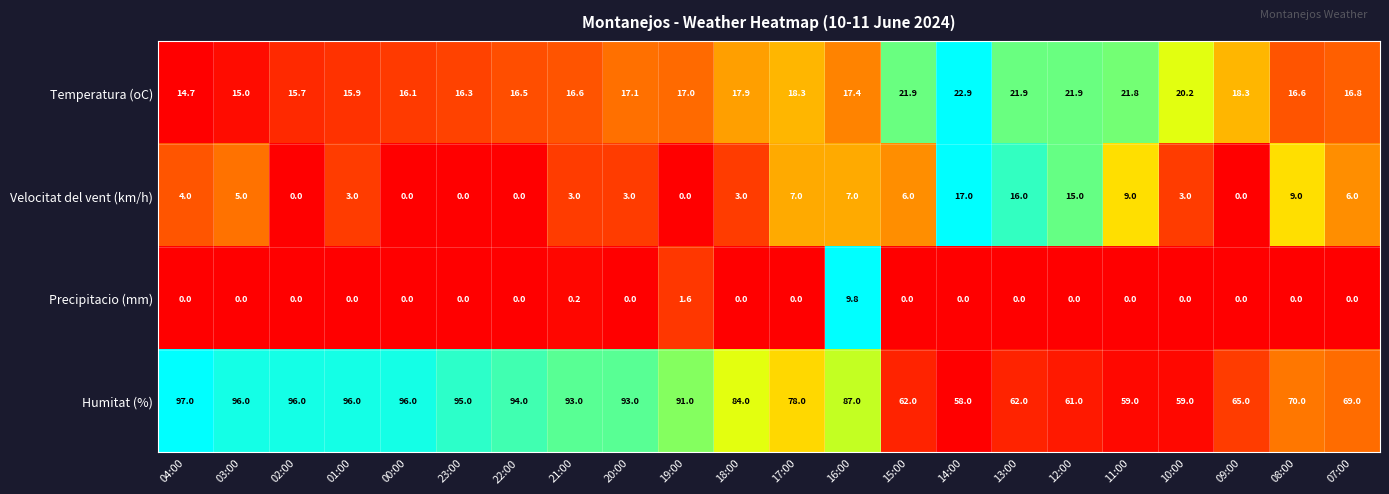

True or false: Humitat (%) has a value of 53.0 at 19:00.

False